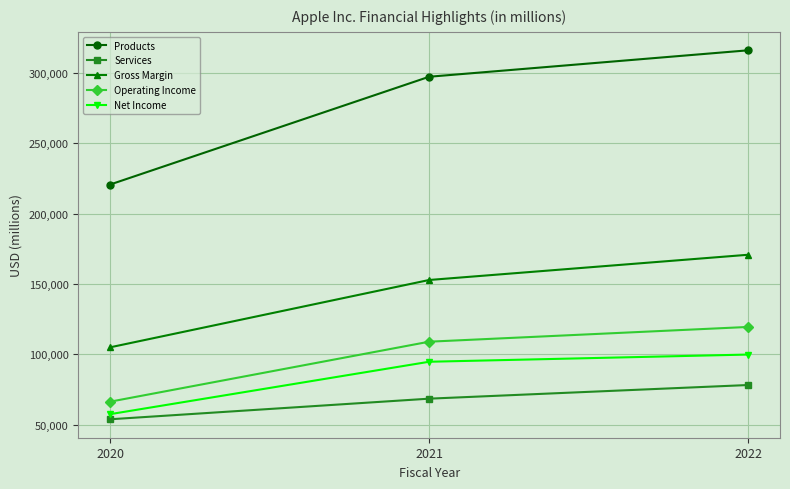

Which series has the widest spread of values?

Products